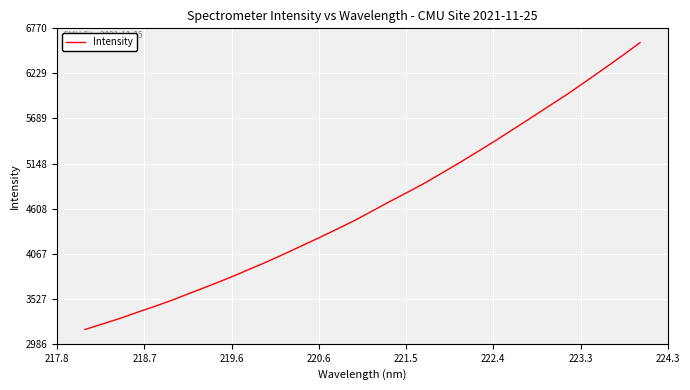

What is the difference between the maximum and minimum values?

3439.6